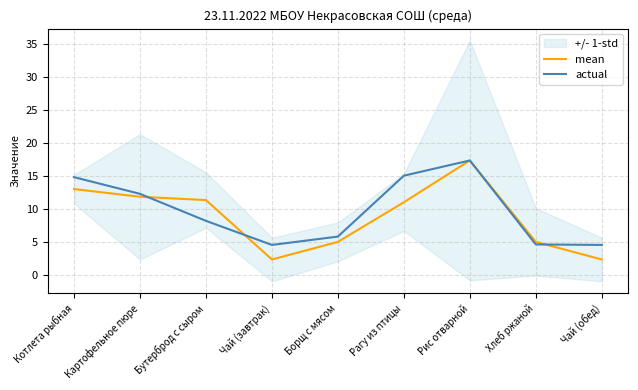

At which label does actual first exceed 8?

Котлета рыбная